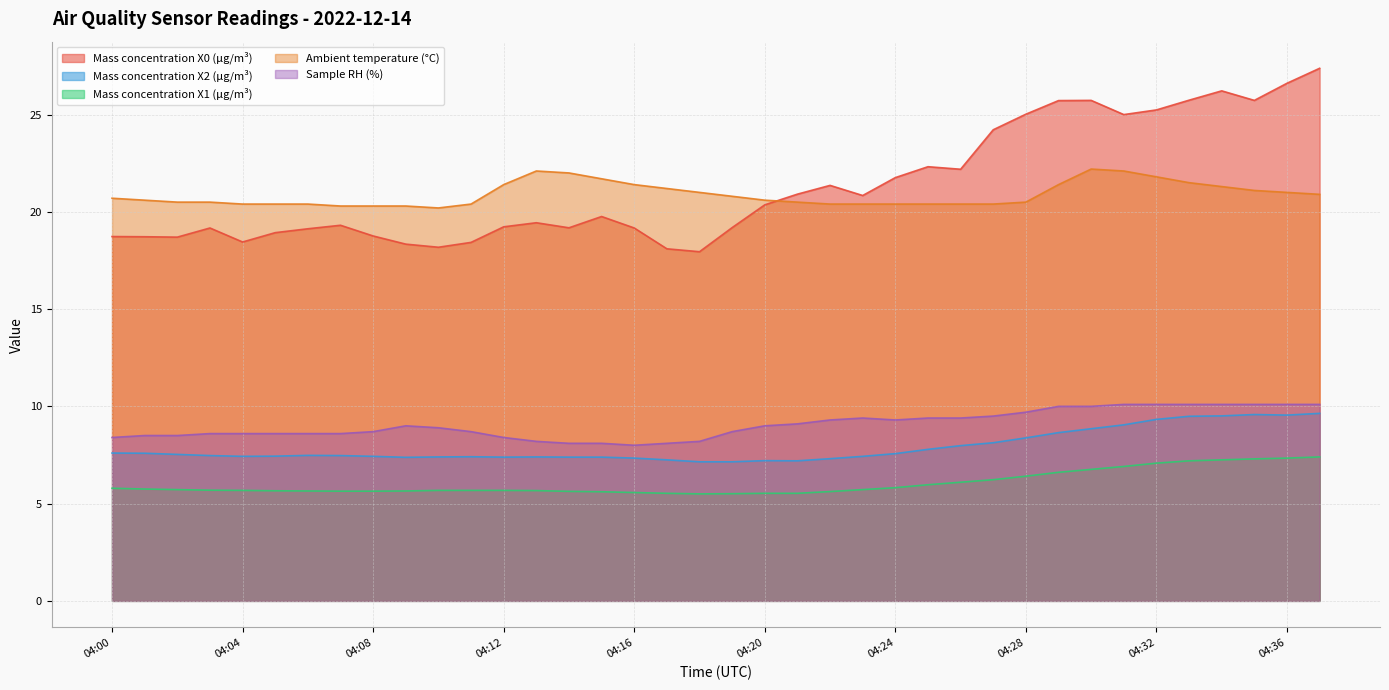

How many values in the Sample RH (%) series exceed 9?

17